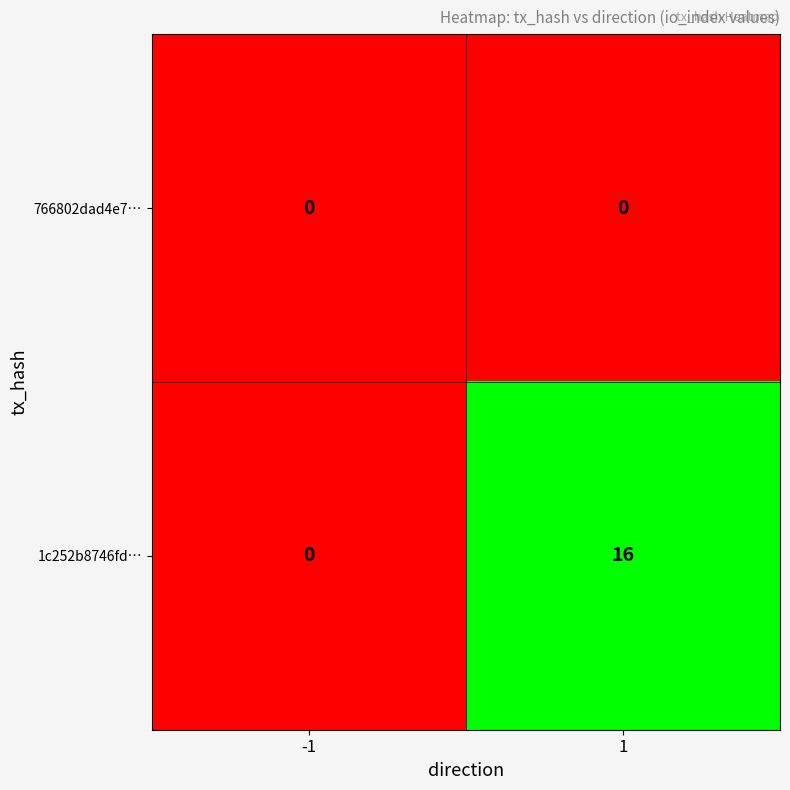

What is the difference between the maximum and minimum values in the 1c252b8746fd… series?

16